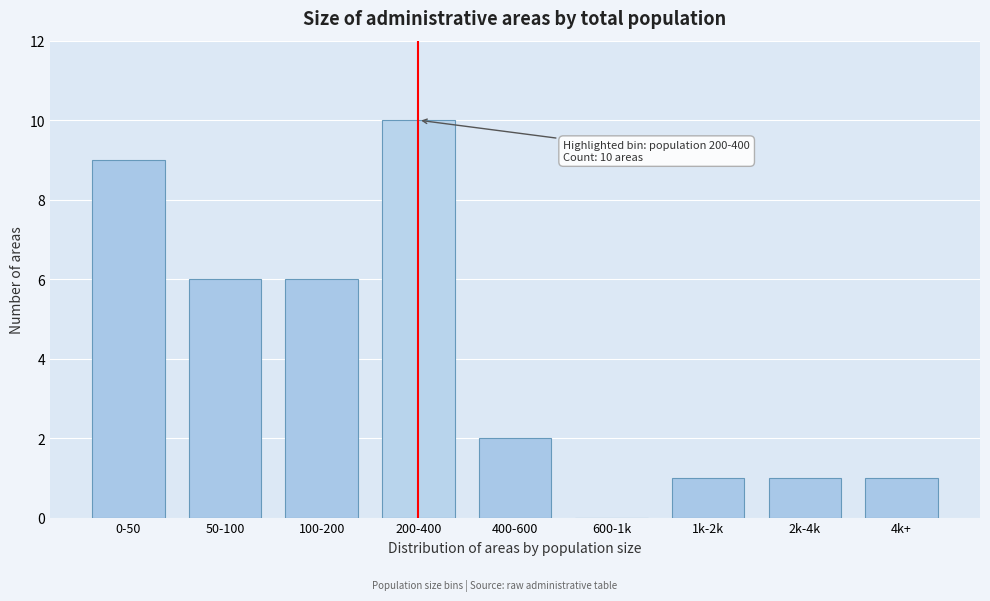

Reading left to right, extract all data points from this chart.

0-50=9	50-100=6	100-200=6	200-400=10	400-600=2	600-1k=0	1k-2k=1	2k-4k=1	4k+=1